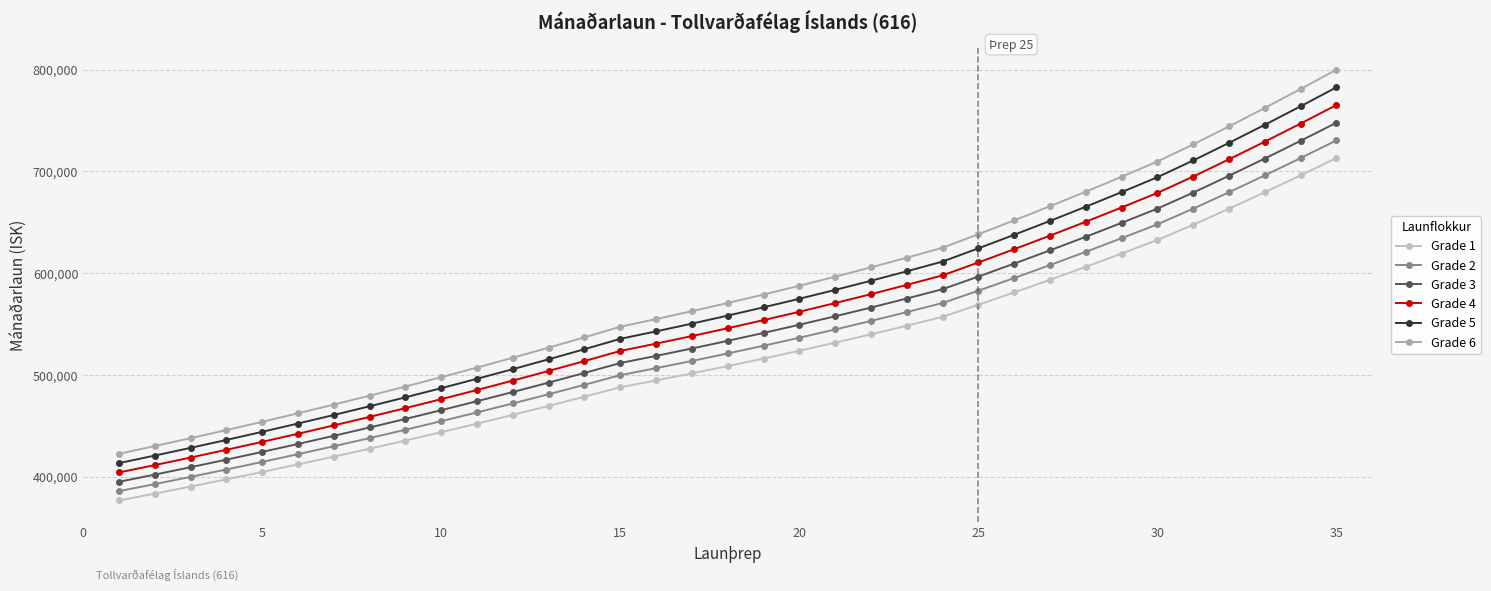

Does the chart have visible grid lines?

Yes